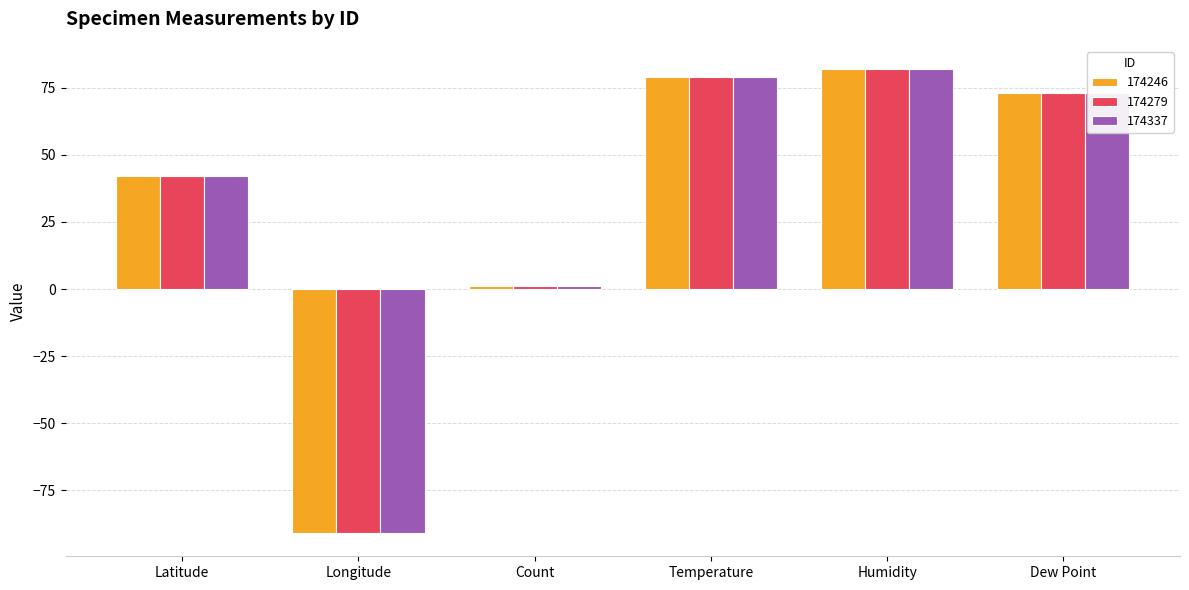

Is it true that 174337 equals 137.1 at Humidity?

False